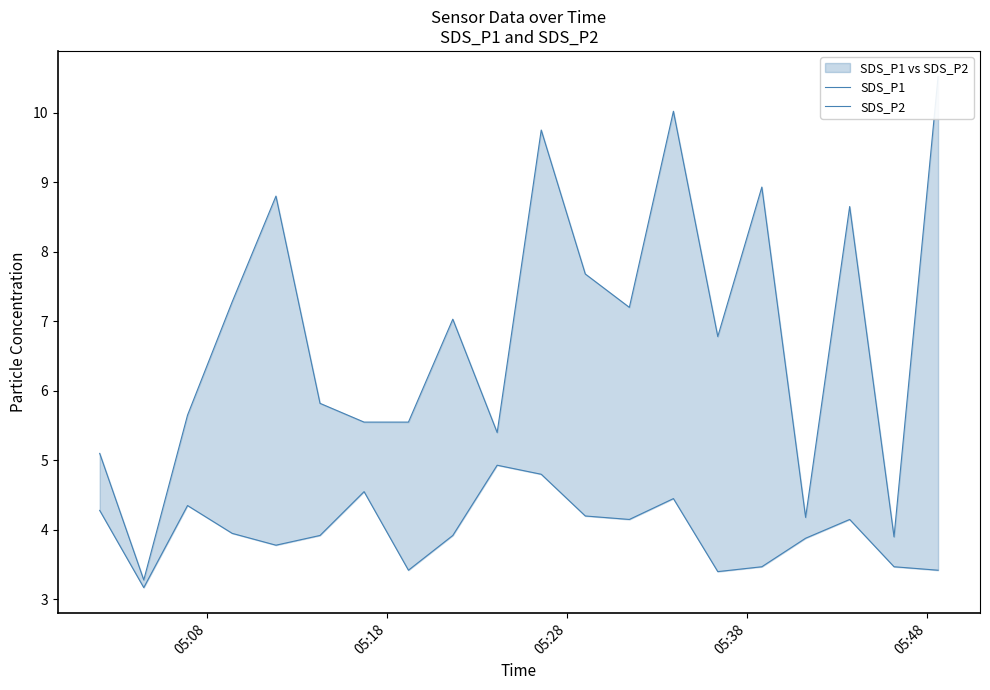

What is the minimum value shown in the chart?

3.2